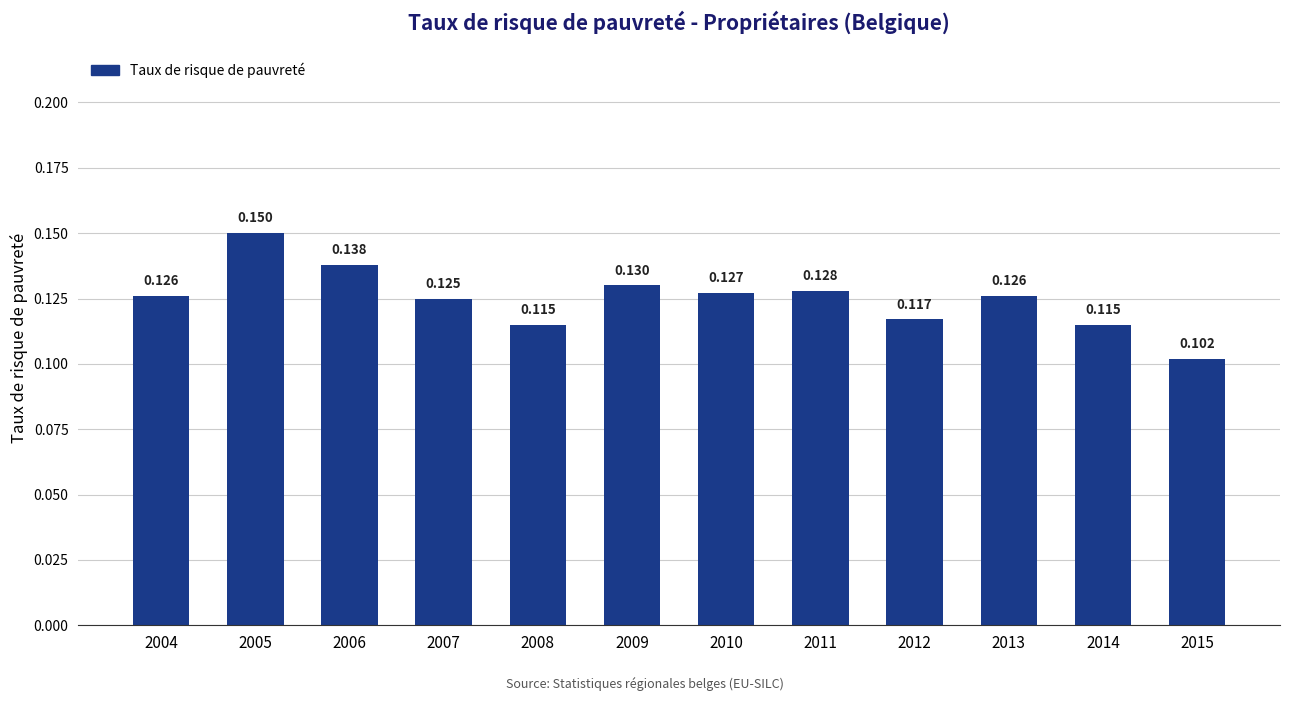

Are the bars horizontal?

No